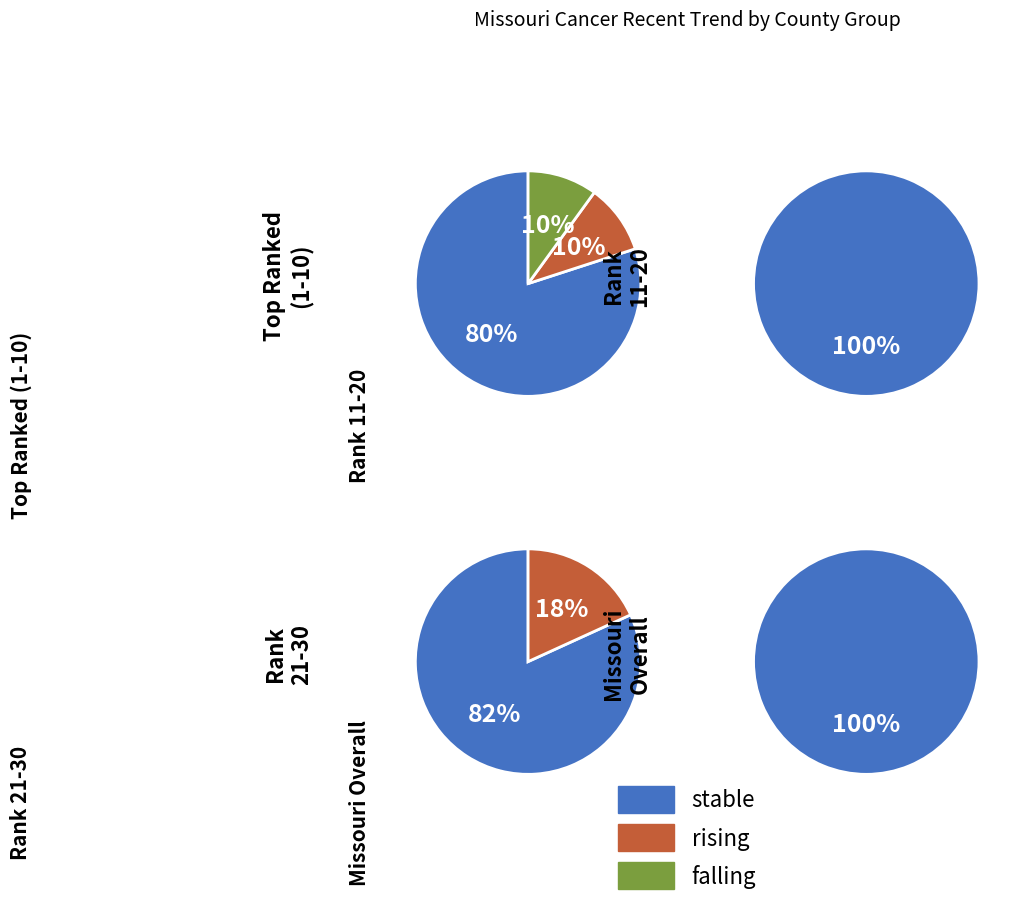

The stable slice represents 89% of the pie. True or false?

False